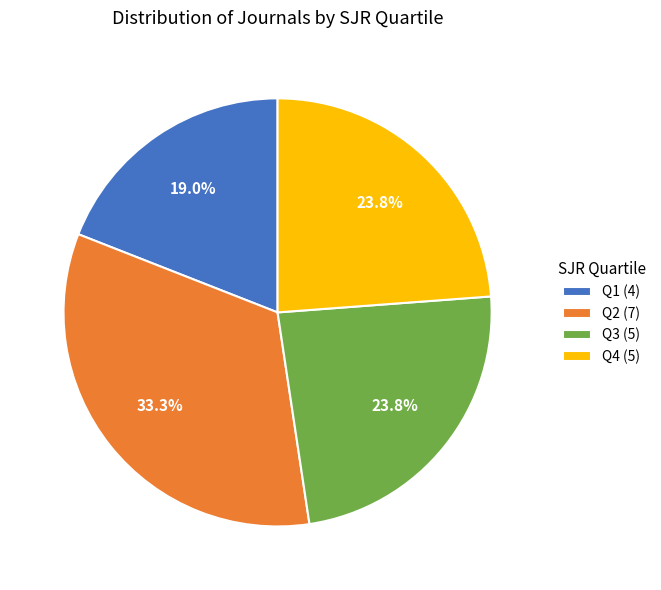

What portion of the pie excludes Q2?

66.7%